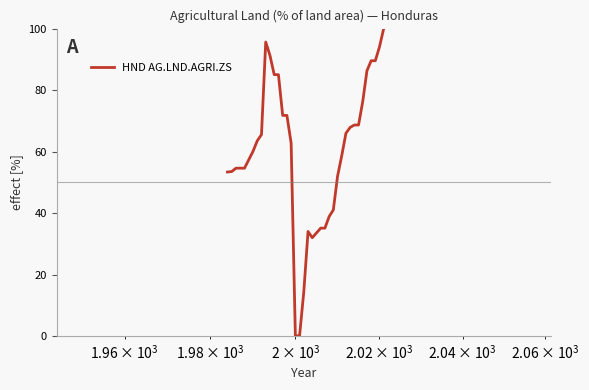

What is the difference between the maximum and minimum values?

100.0